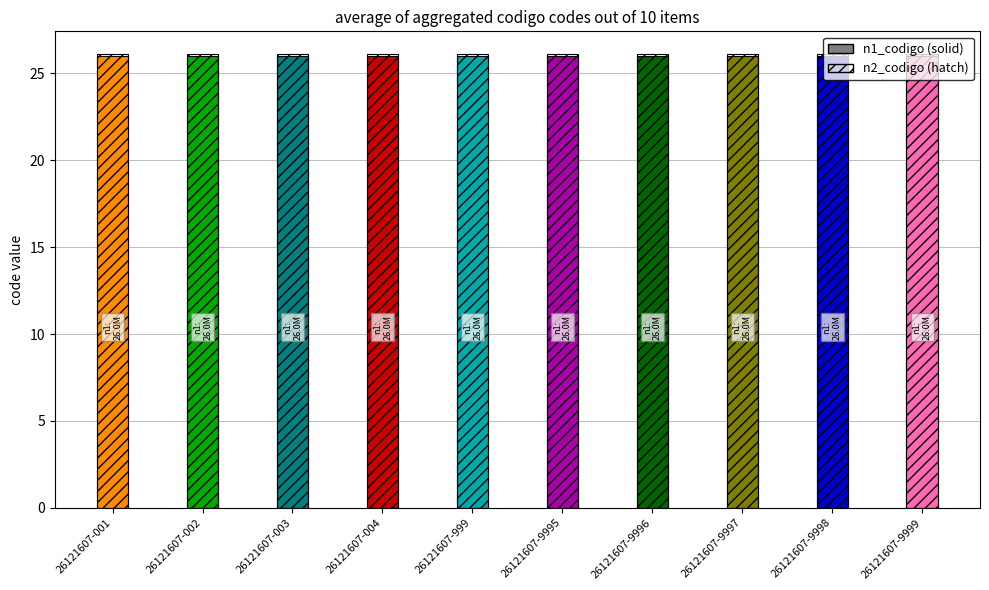

Which category has the lowest value in the n2_codigo series?

26121607-001